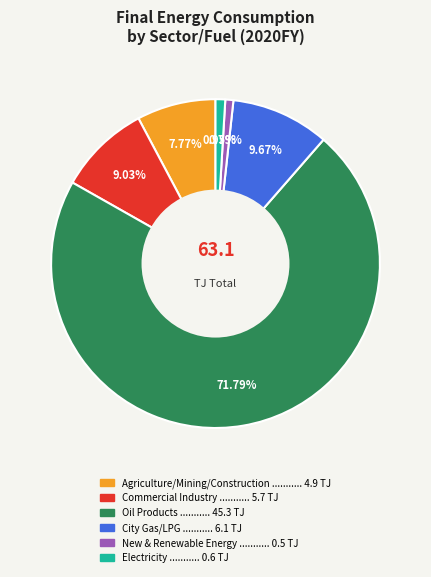

Which slice is the largest?

Oil Products